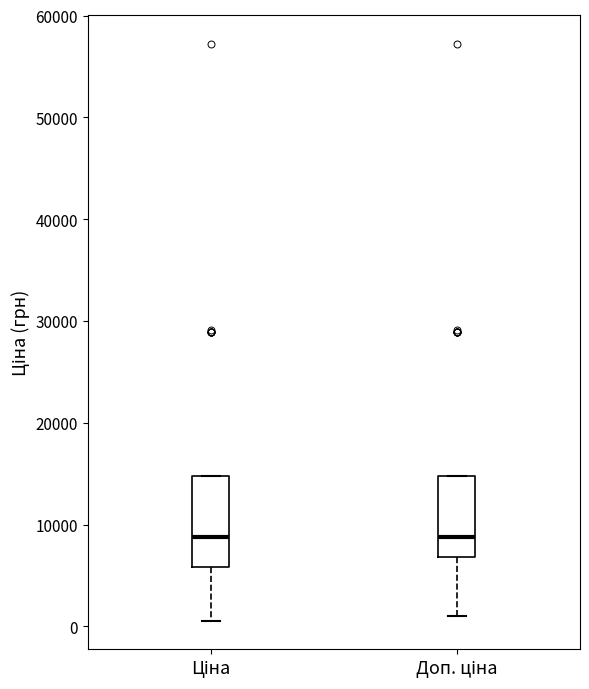

Where is the upper edge of the box for Доп. ціна on the y-axis? The values are not printed on the chart, so give them approximately, as read against the axis.

15000